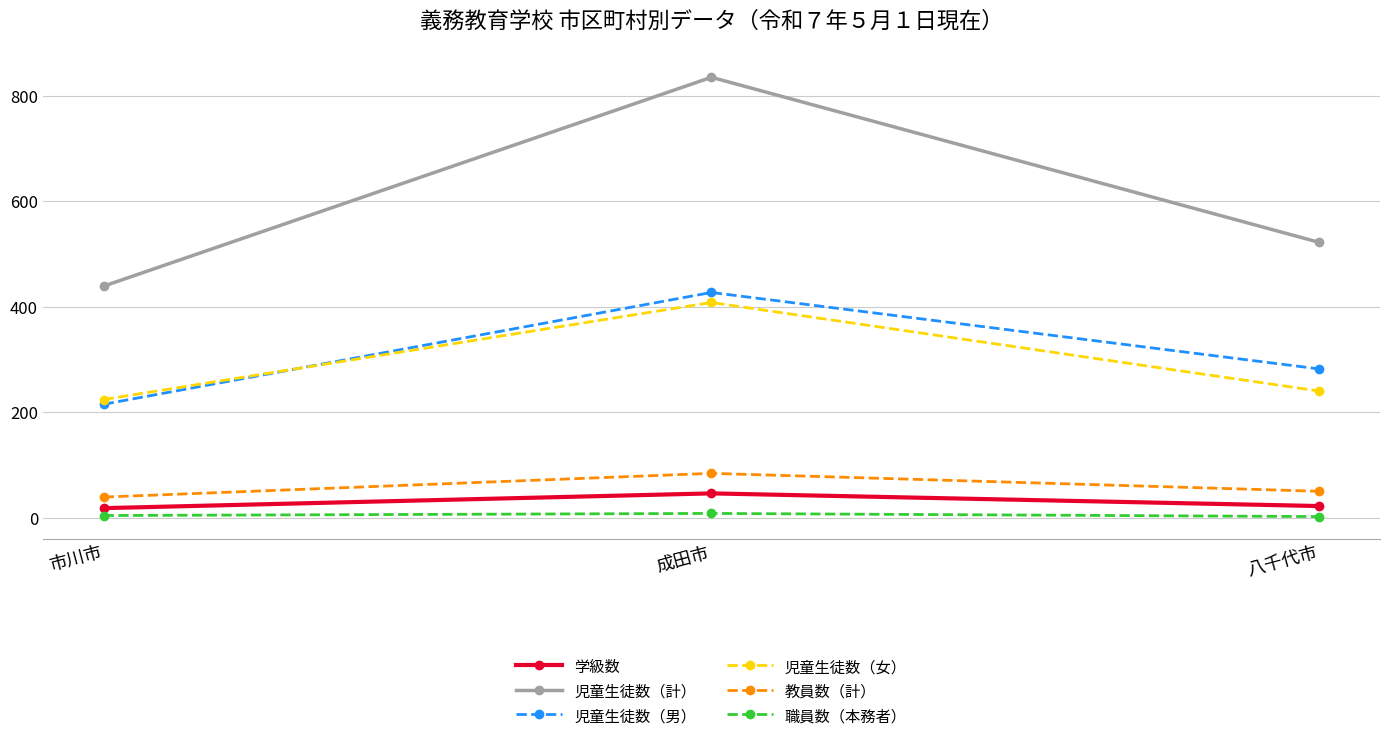

What is the value of the 児童生徒数（女） point at the 2nd from the left?

408